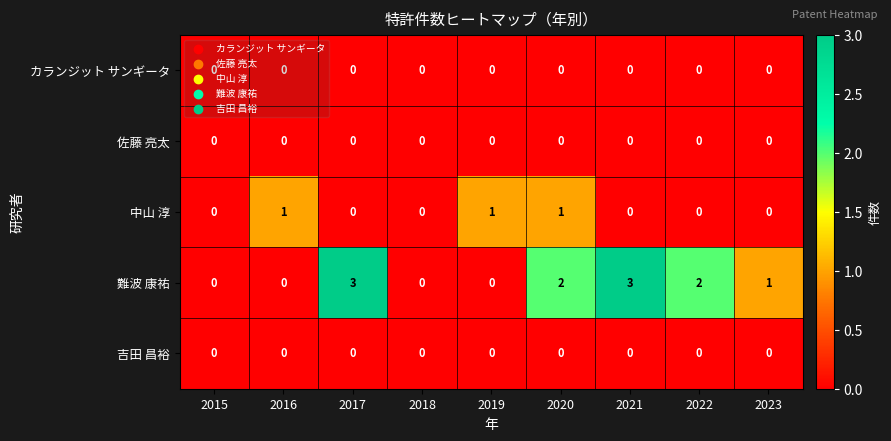

What is the spread (max minus min) of values at 2019?

1